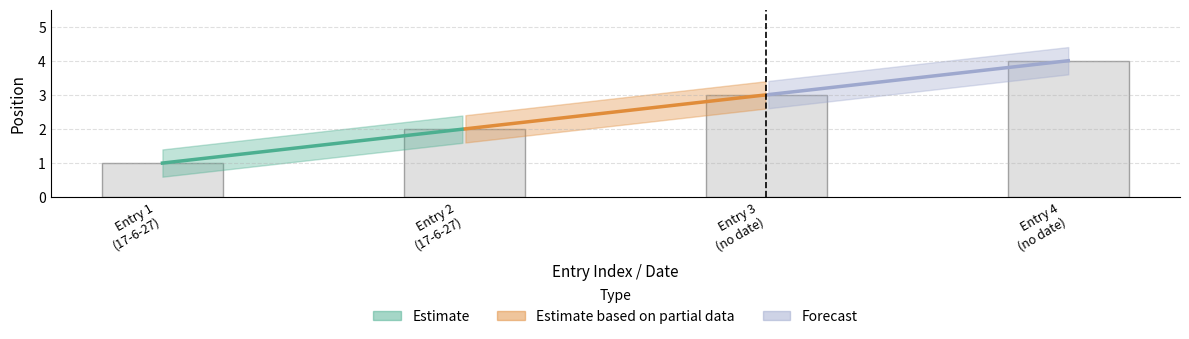

What is the maximum value shown in the chart?

4